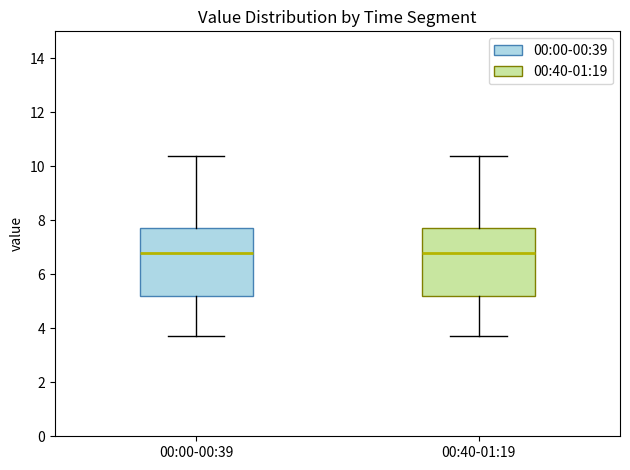

Reading left to right, read every box against the y-axis: the position of its median line, the range the box covers, and the ends of its whiskers. The values are not printed on the chart, so give them approximately, as read against the axis.

00:00-00:39: median 6.8, box 5.2 to 7.8, whiskers 3.8 to 10.4
00:40-01:19: median 6.8, box 5.2 to 7.8, whiskers 3.8 to 10.4